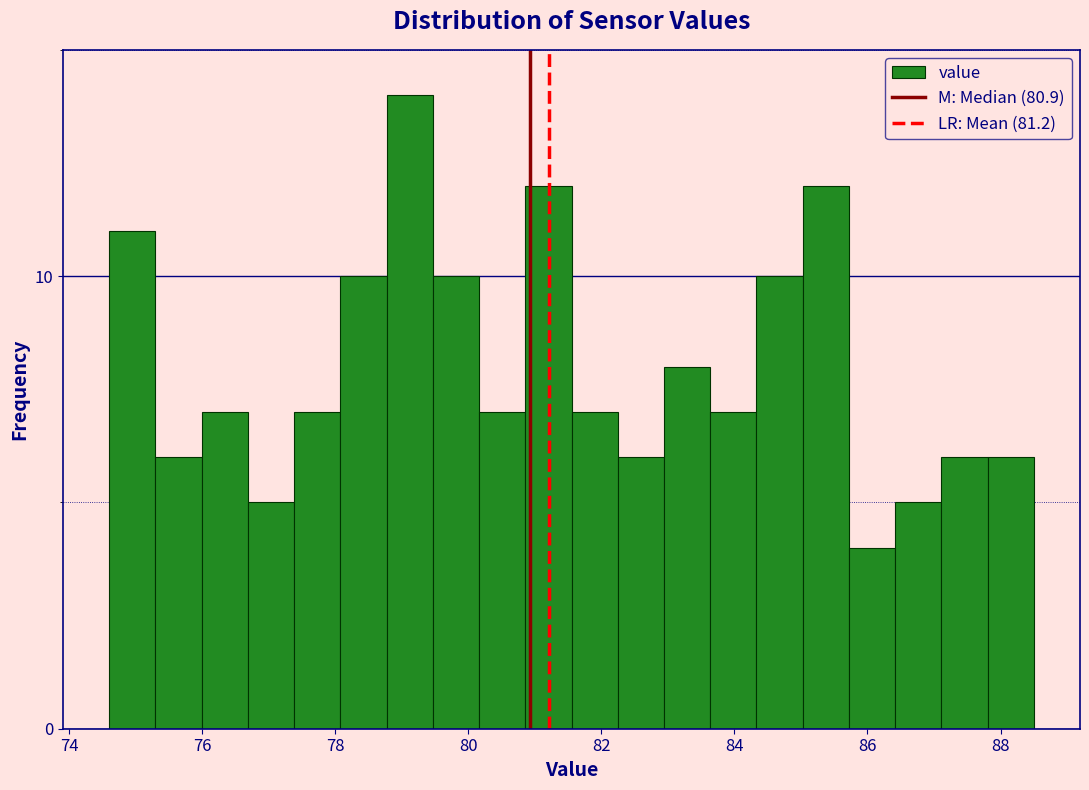

Around what value on the x-axis is the tallest bar? Give the approximate position of its centre, as read against the axis.

79.2